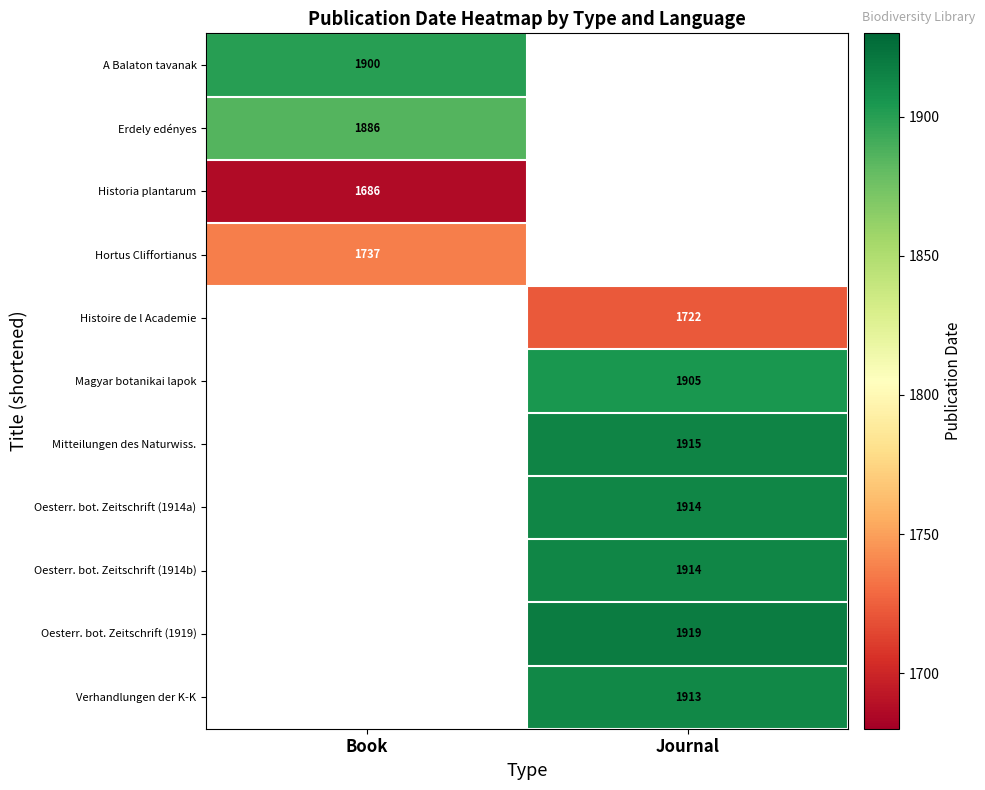

At how many categories does at least one series exceed 1767?

2